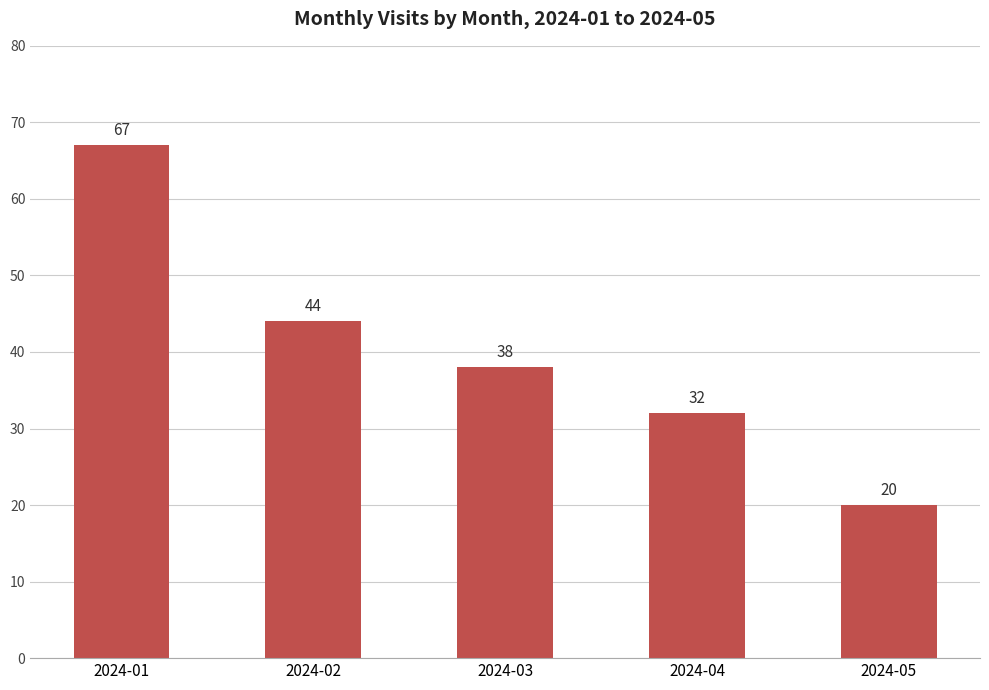

What is the smallest value displayed?

20